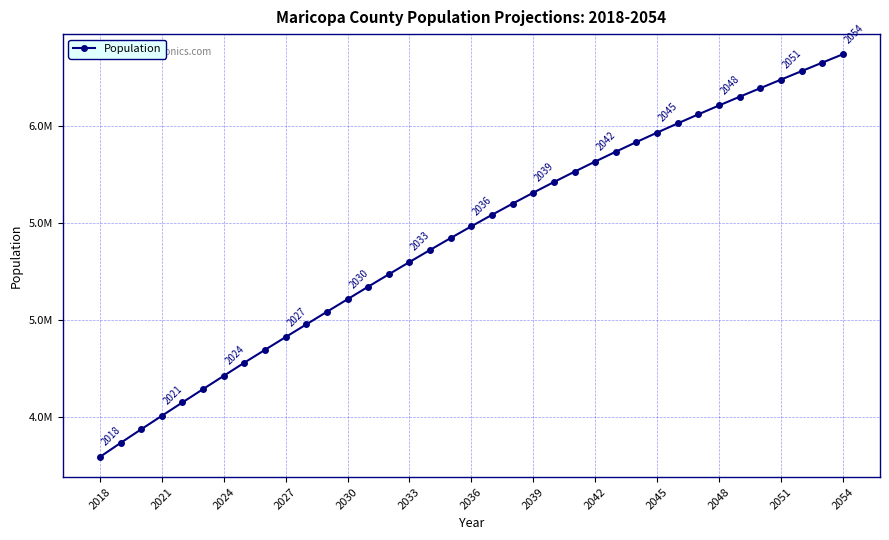

Reading left to right, transcribe all the data shown in this chart.

4294460	4366583	4436908	4506505	4575603	4644283	4712612	4780632	4846776	4912550	4977909	5042953	5107747	5172343	5236306	5299517	5361916	5423356	5483730	5542910	5600761	5657165	5712017	5765440	5817607	5868519	5918281	5966889	6014453	6061075	6106821	6151789	6196023	6240031	6283862	6327489	6370937